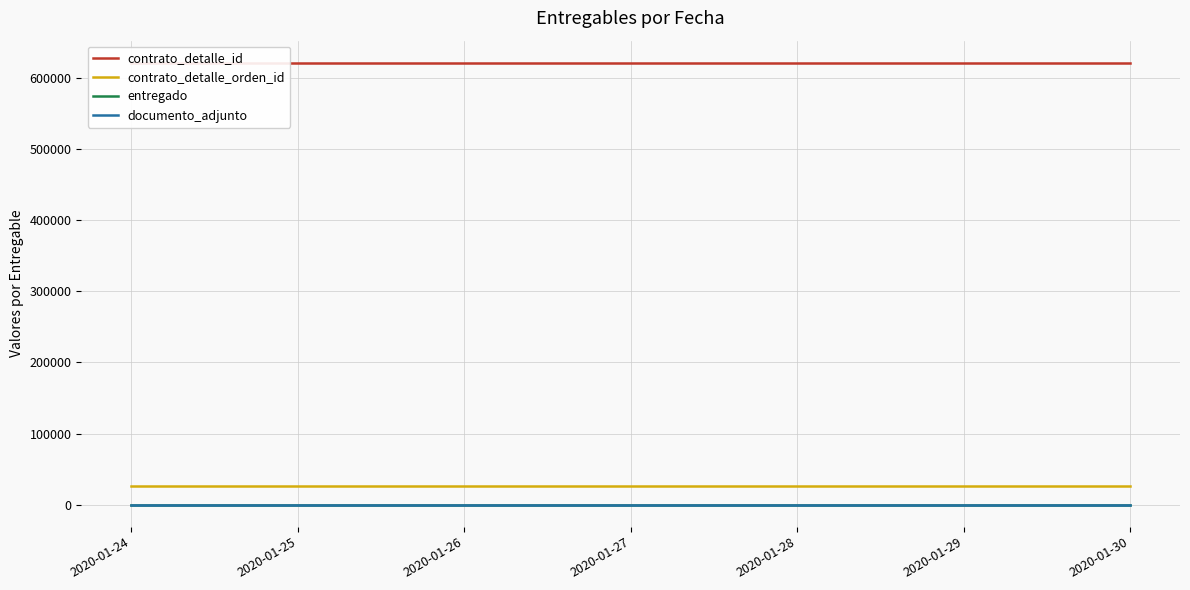

How many lines are shown in the chart?

4